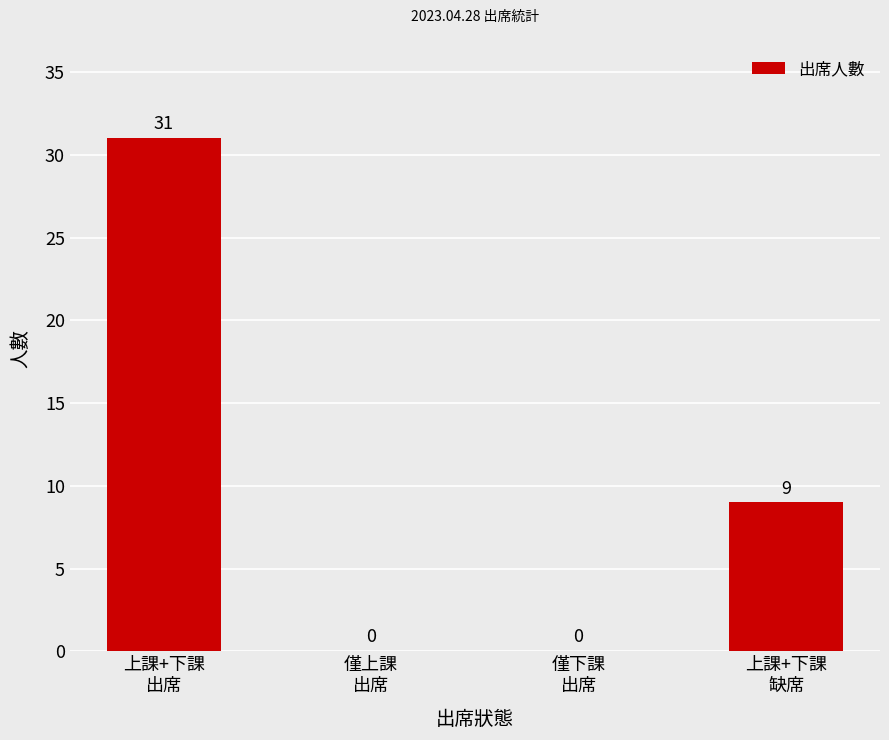

What is the sum of all values?

40